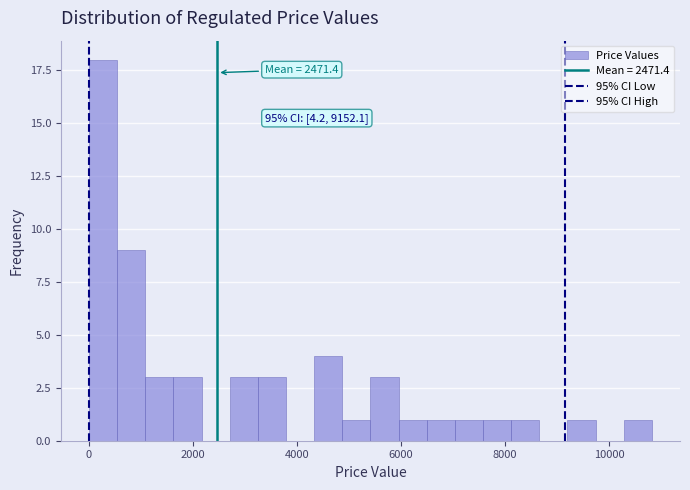

Read against the x-axis, roughly where is the centre of the tallest bar?

200